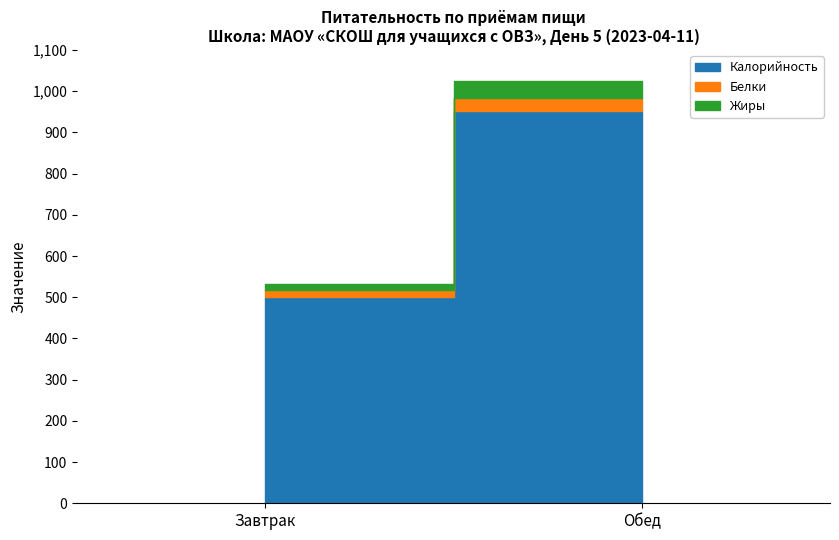

Reading left to right, extract all data points from this chart.

Калорийность: 501	953
Белки: 16	31
Жиры: 16	42